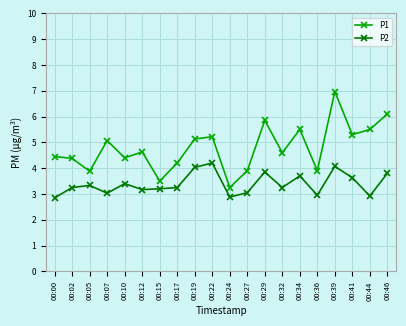

Rank the series by their maximum value, from lowest to highest.

P2, P1